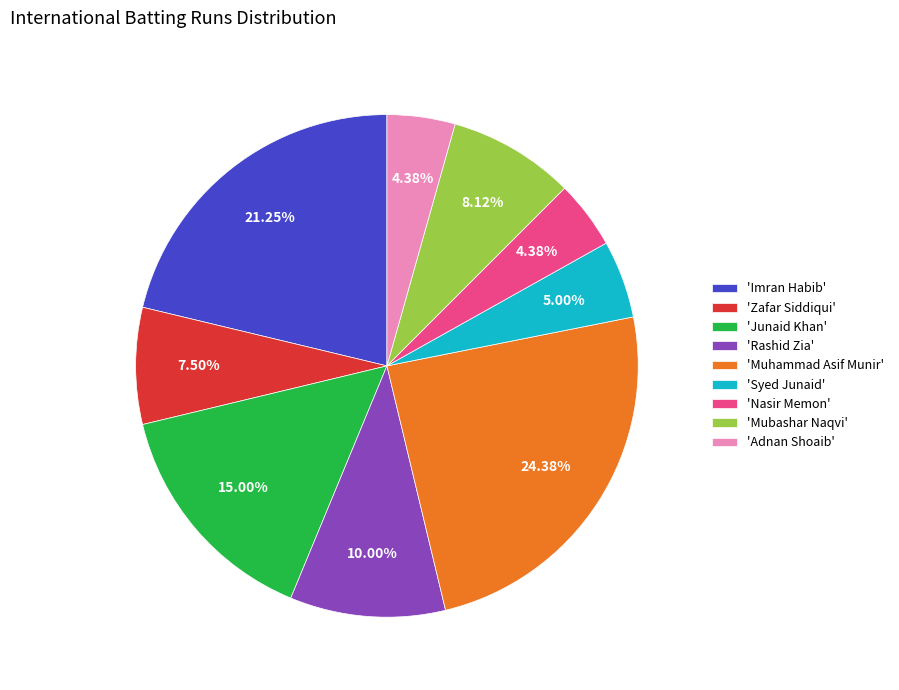

Does 'Adnan Shoaib' represent more than half of the total?

No